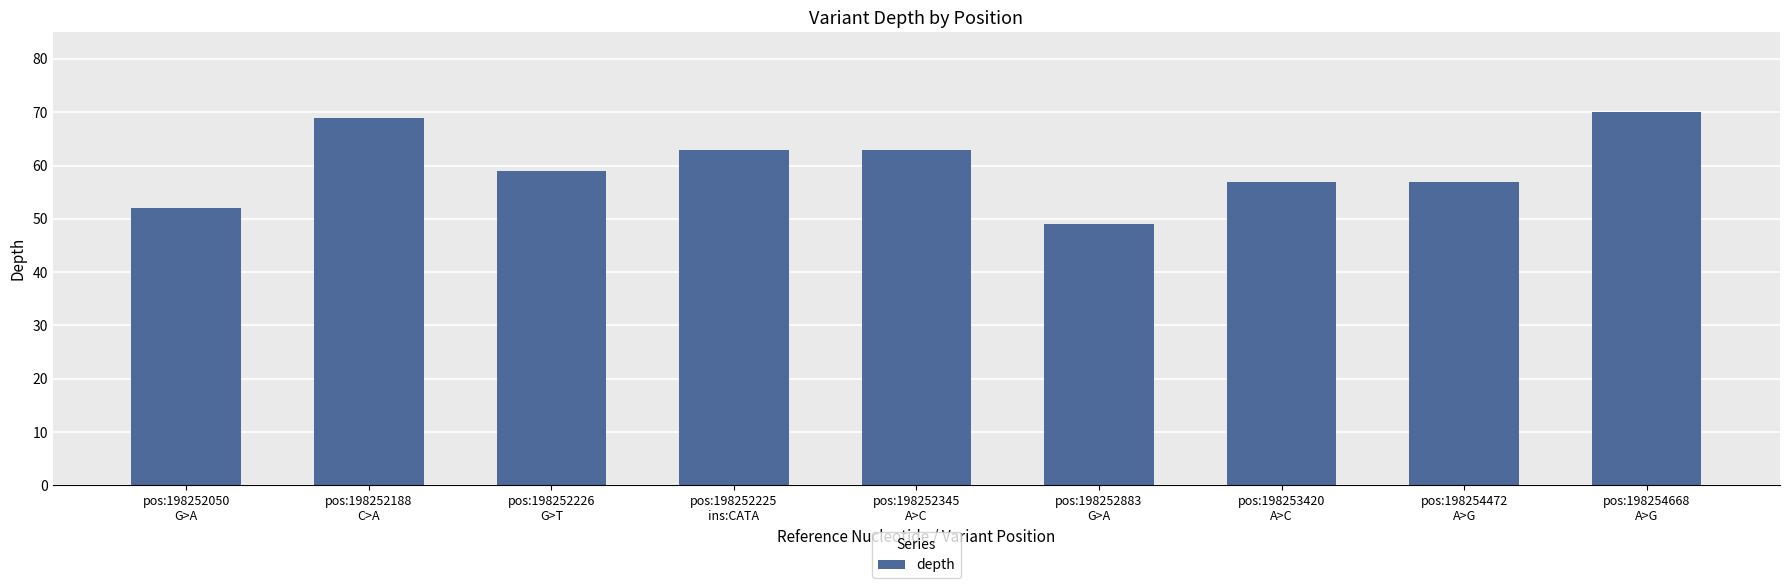

Does the chart contain stacked bars?

No